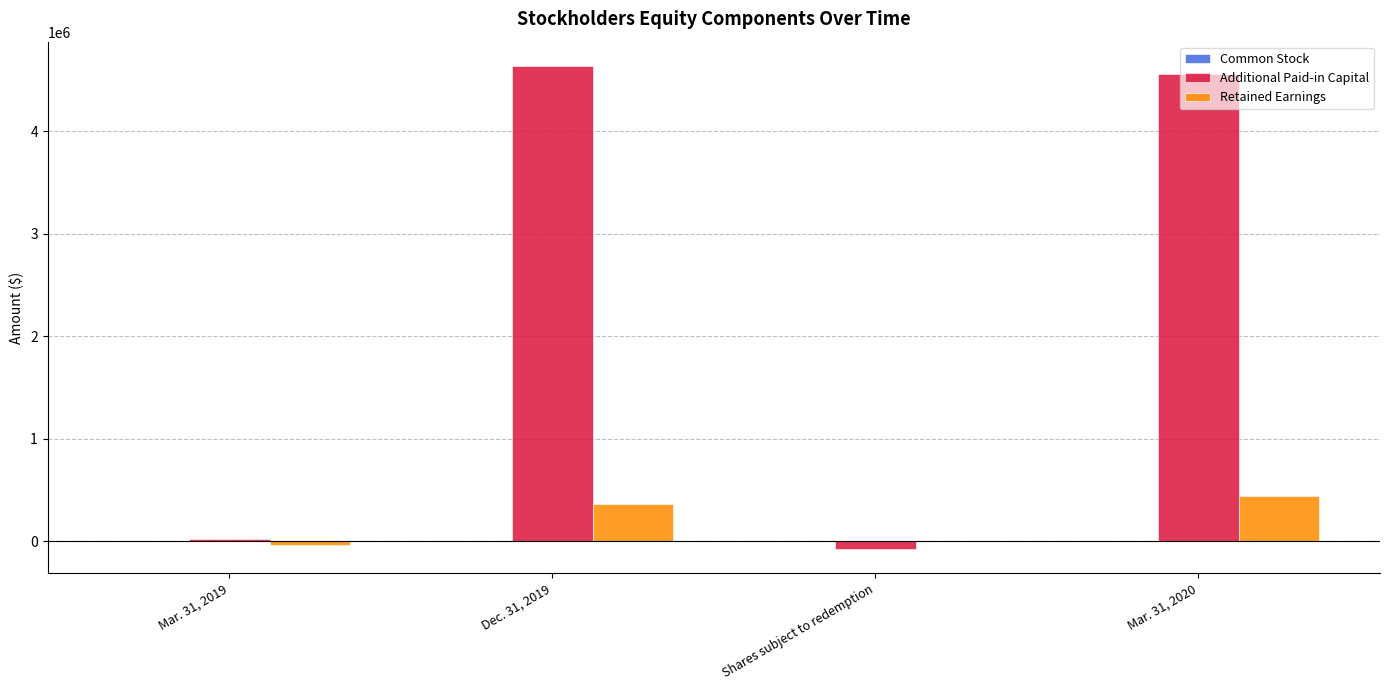

What is the greatest value displayed?

4639030